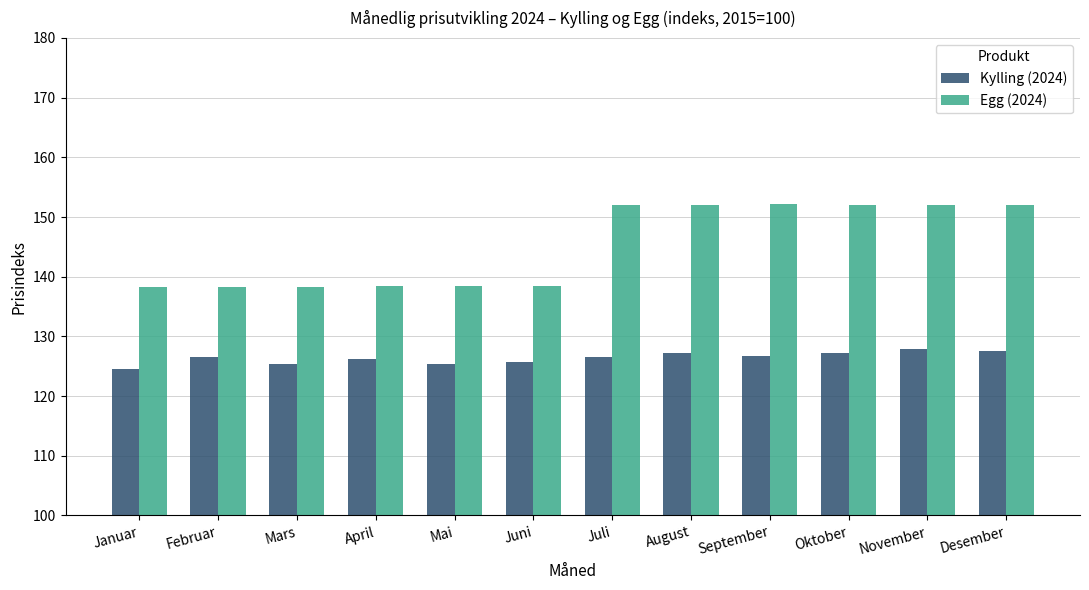

What is the approximate value of Egg (2024) at Januar?

138.2